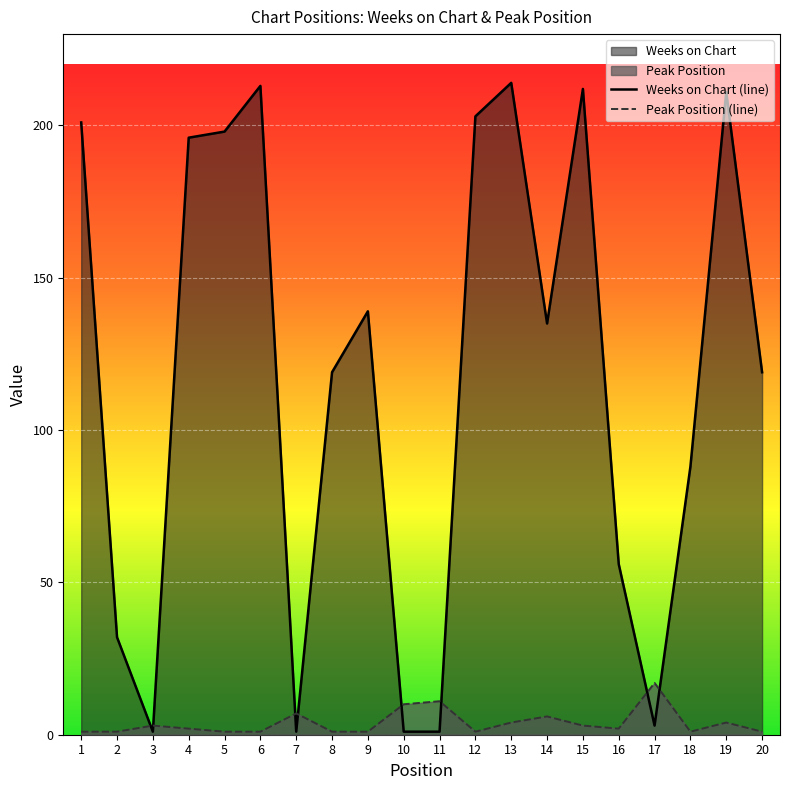

At which category does Weeks on Chart reach its first local peak?

6